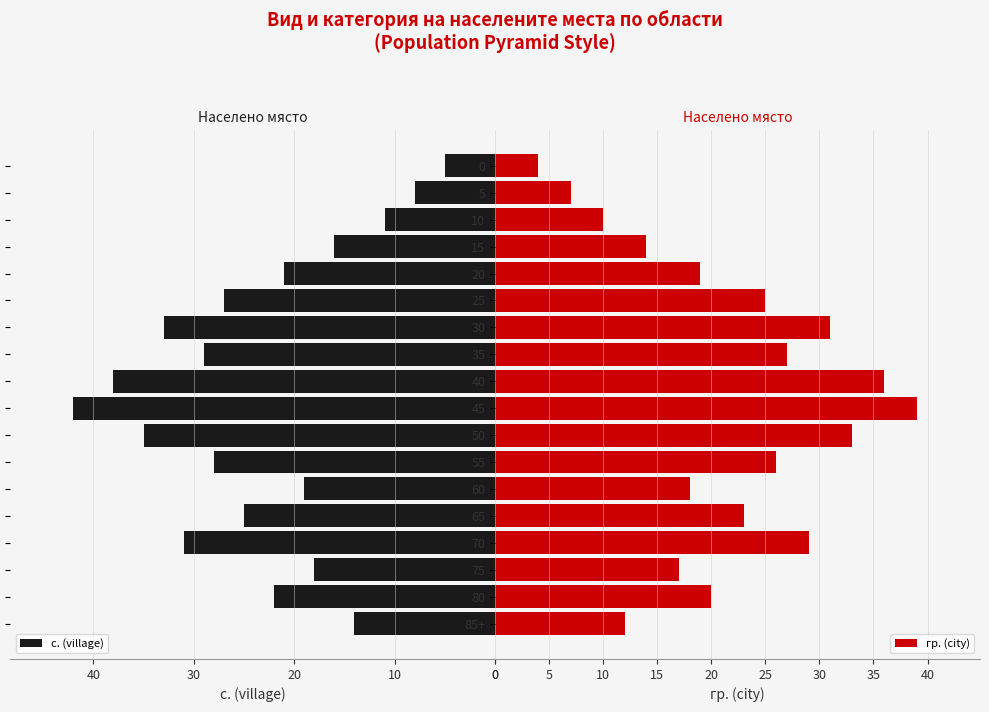

How many groups of bars are there?

18